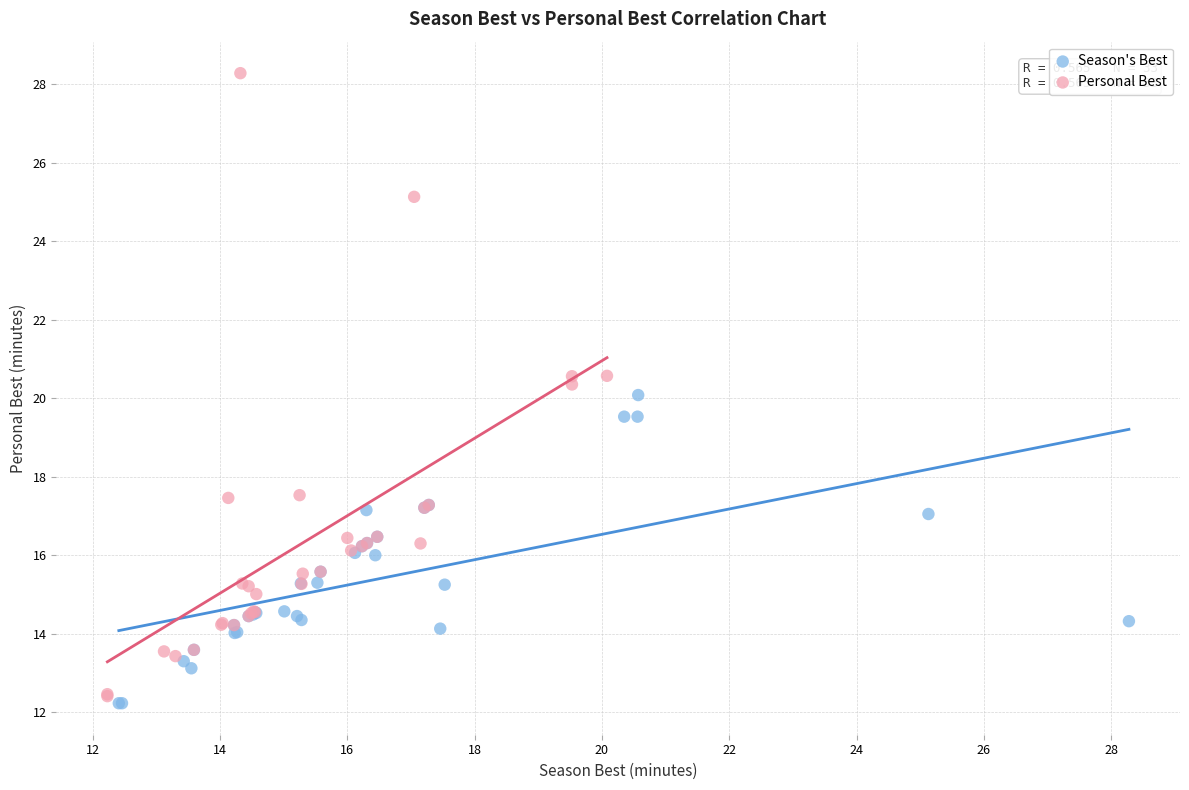

Which series contains the highest Y value?

Personal Best